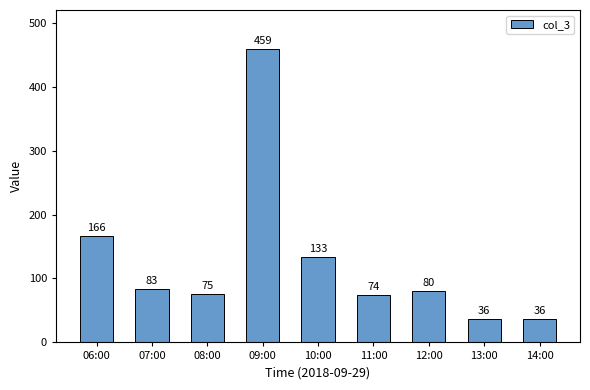

What is the ratio of the value at 07:00 to the value at 13:00?

2.3